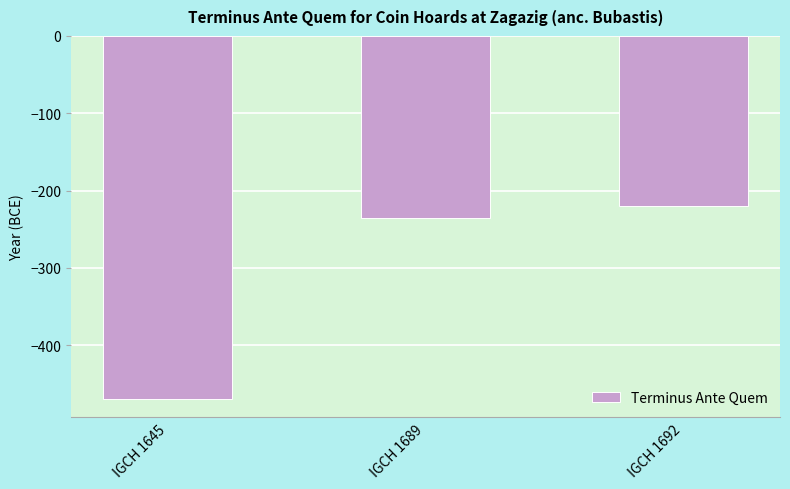

Does the chart contain stacked bars?

No